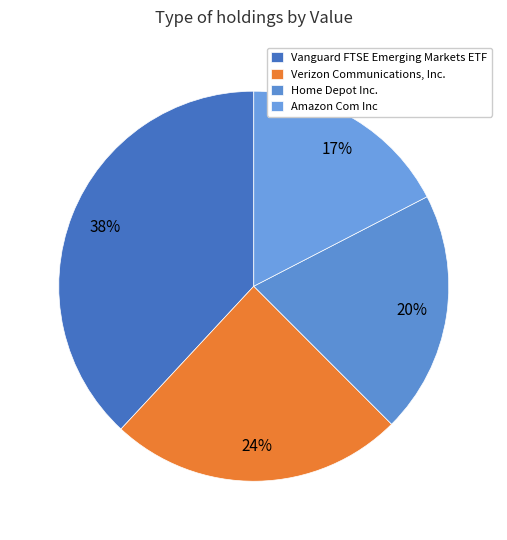

Count the number of slices in the pie.

4